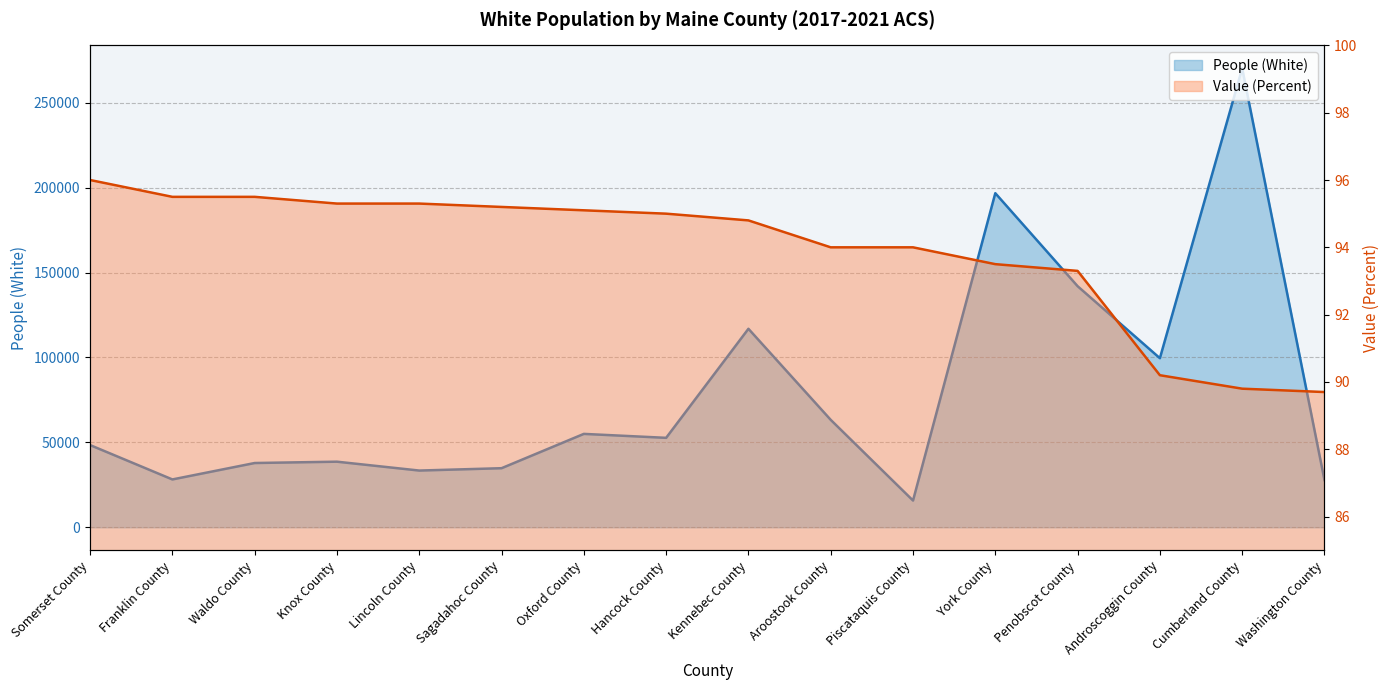

Which category has the lowest value across all series?

Washington County